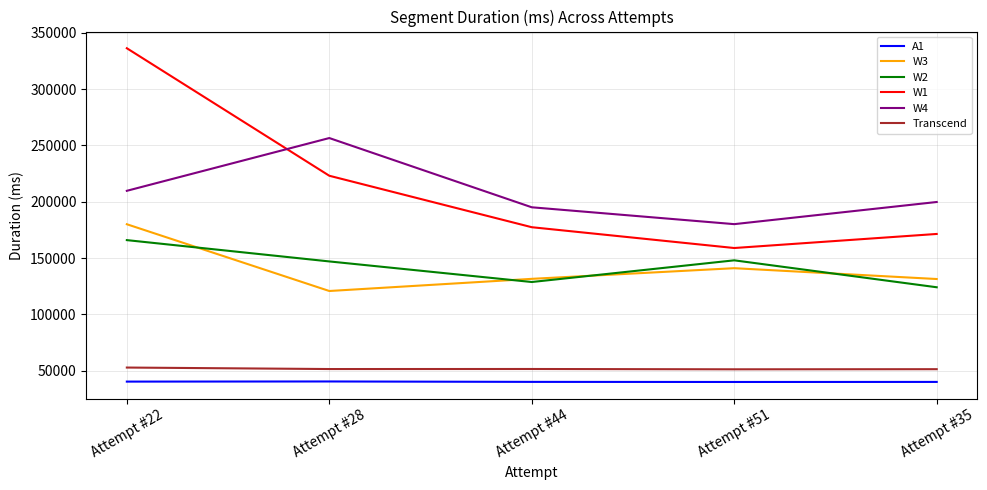

What is the spread (max minus min) of values at Attempt #44?

155106